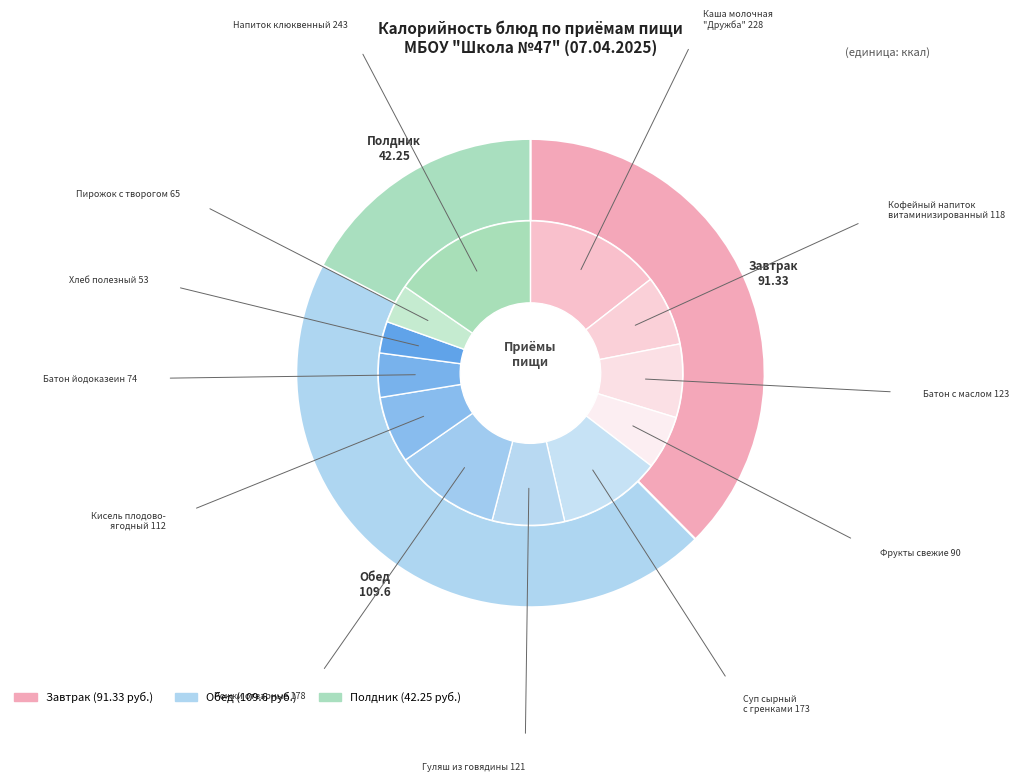

Is Обед the majority of the pie?

No